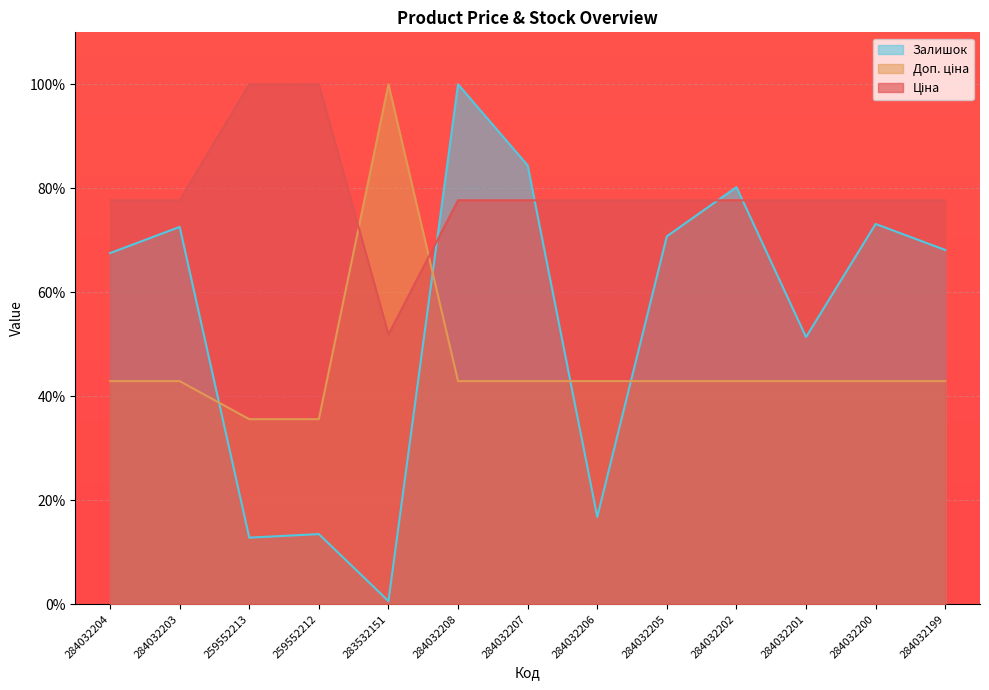

True or false: Доп. ціна has a value of 42.9 at 284032201.

True